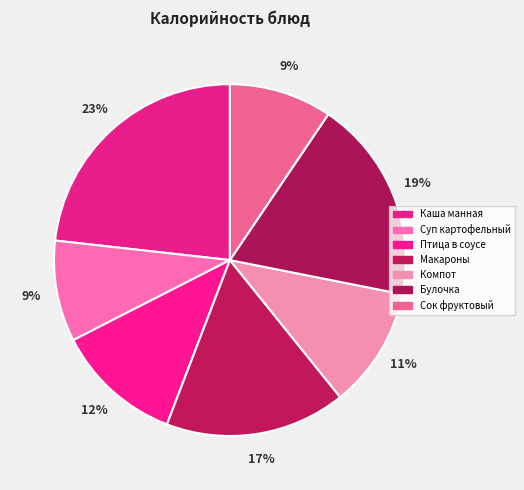

How many segments does this pie chart have?

7